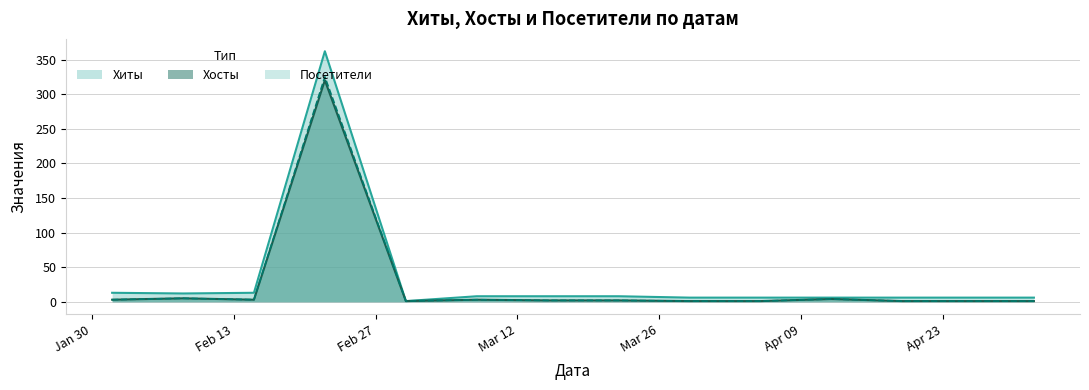

How many data points in Посетители are less than 2?

6